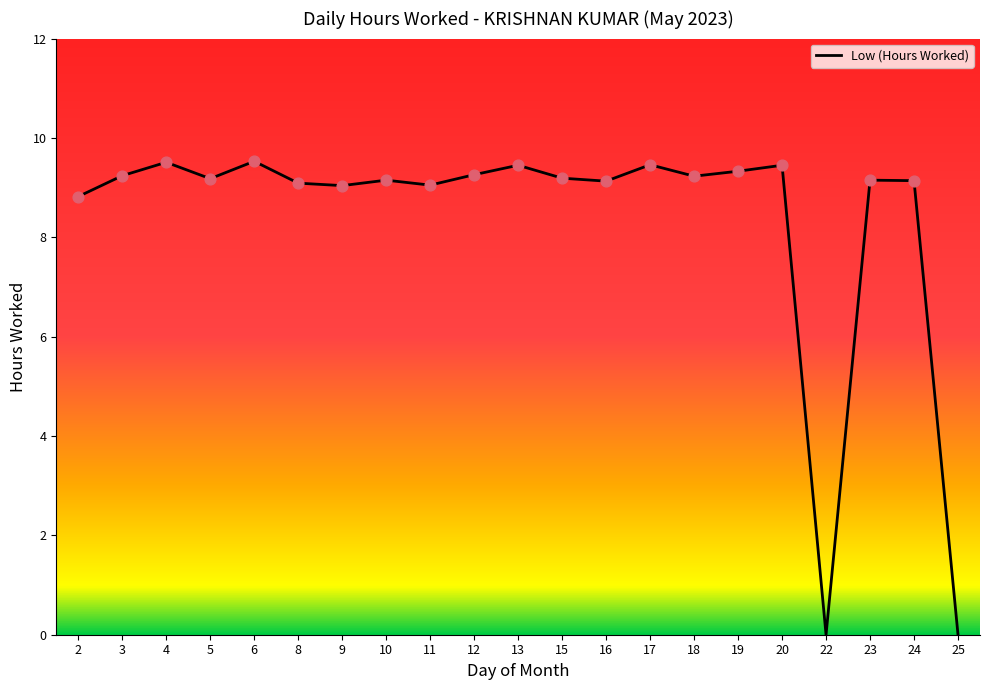

What is the change in value from 5 to 22?

-9.2